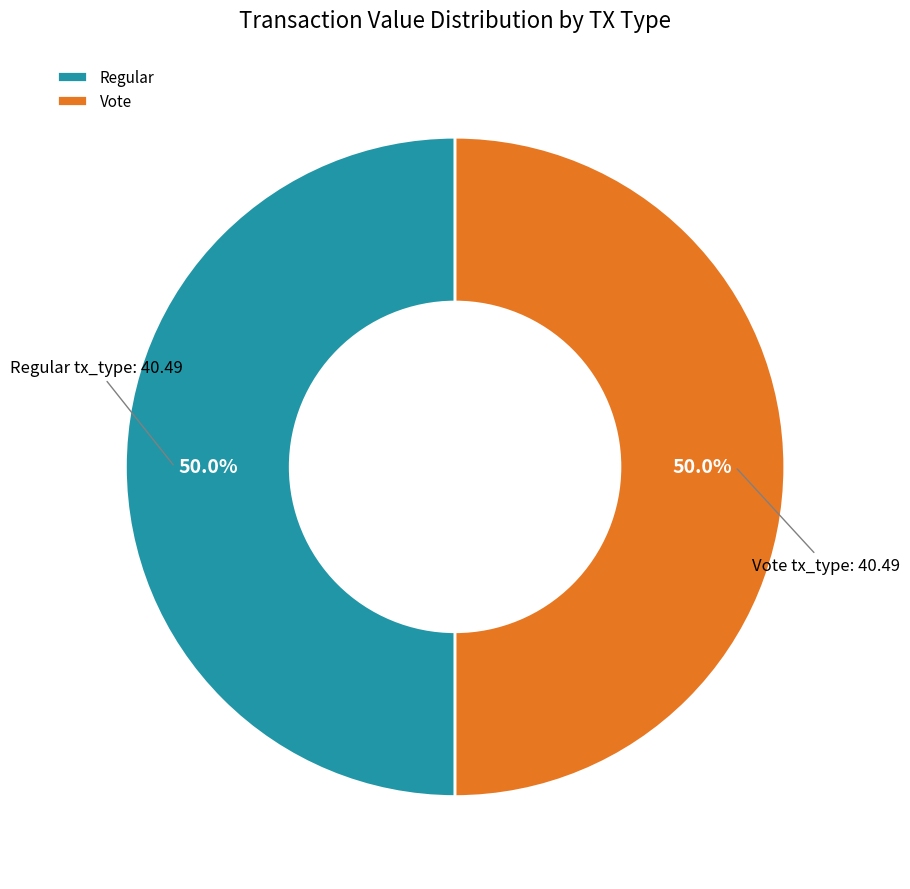

What percentage is NOT represented by Vote?

50.0%